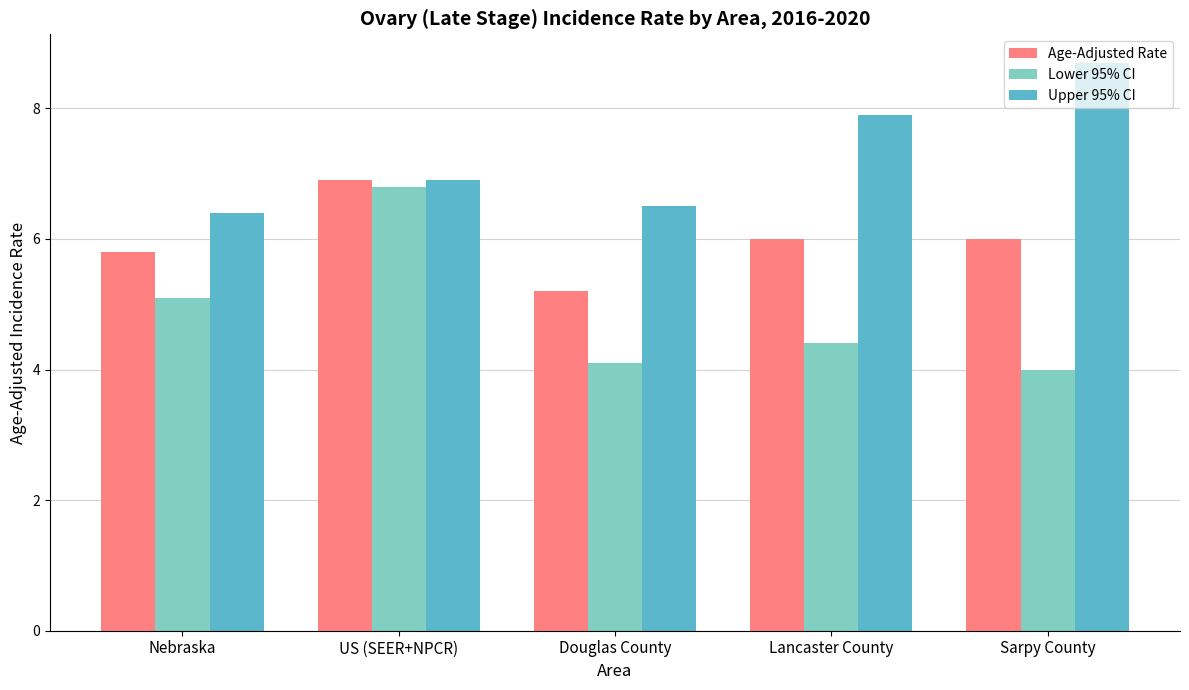

Reading left to right, transcribe all the data shown in this chart.

Age-Adjusted Rate: Nebraska=5.8	US (SEER+NPCR)=6.9	Douglas County=5.2	Lancaster County=6.0	Sarpy County=6.0
Lower 95% CI: Nebraska=5.1	US (SEER+NPCR)=6.8	Douglas County=4.1	Lancaster County=4.4	Sarpy County=4.0
Upper 95% CI: Nebraska=6.4	US (SEER+NPCR)=6.9	Douglas County=6.5	Lancaster County=7.9	Sarpy County=8.7